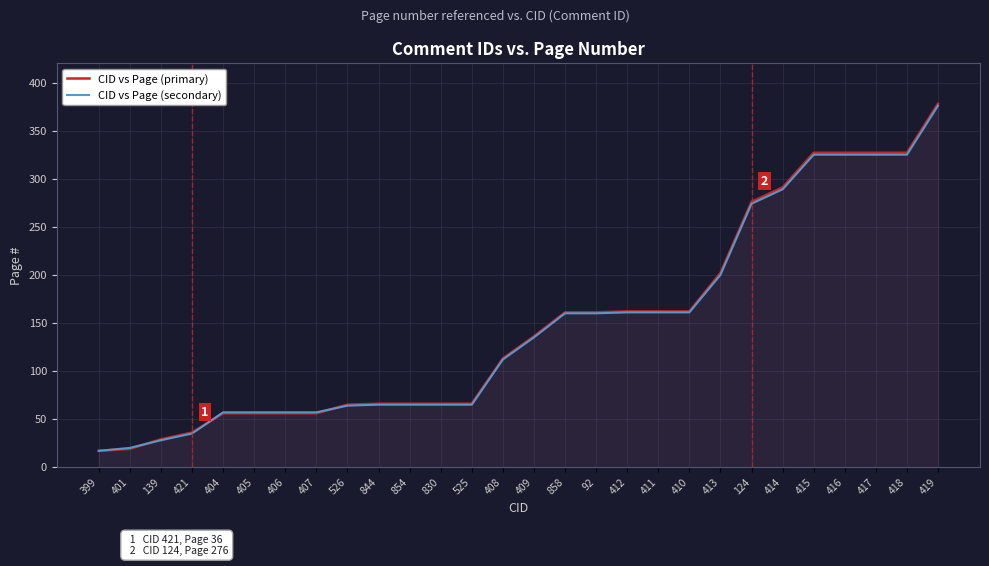

Reading right to left, transcribe all the data shown in this chart.

CID vs Page (primary): 419=378	418=327	417=327	416=327	415=327	414=291	124=276	413=202	410=162	411=162	412=162	92=161	858=161	409=136	408=113	525=66	830=66	854=66	844=66	526=65	407=56	406=56	405=56	404=56	421=36	139=29	401=19	399=17
CID vs Page (secondary): 419=376	418=325	417=325	416=325	415=325	414=289	124=274	413=200	410=161	411=161	412=161	92=160	858=160	409=135	408=112	525=65	830=65	854=65	844=65	526=64	407=57	406=57	405=57	404=57	421=35	139=28	401=20	399=17